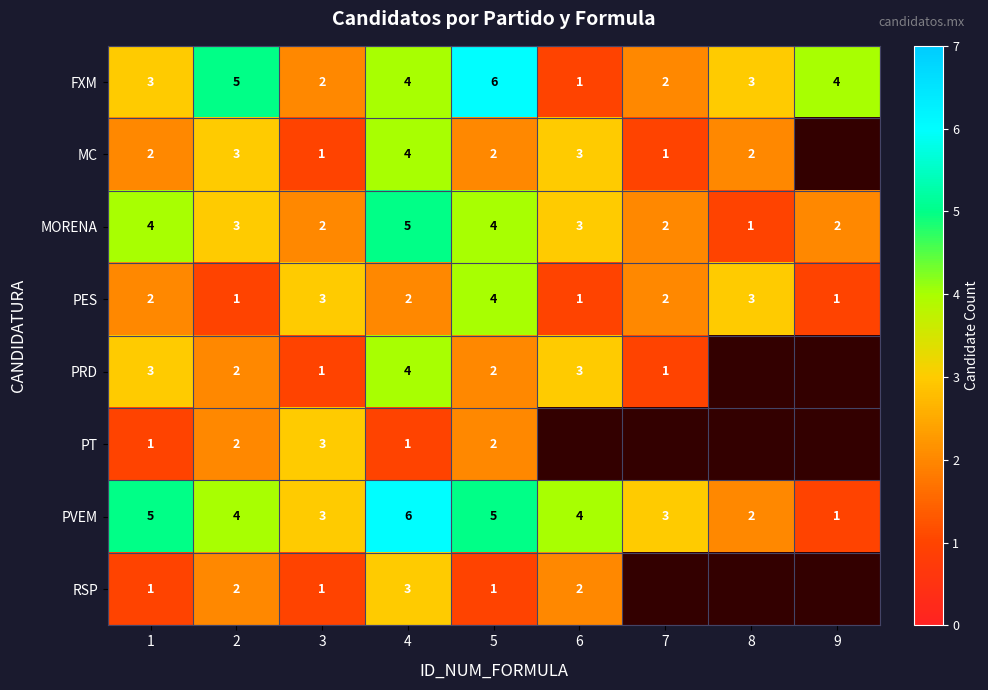

What is the difference between the highest and lowest values at 8?

2.0